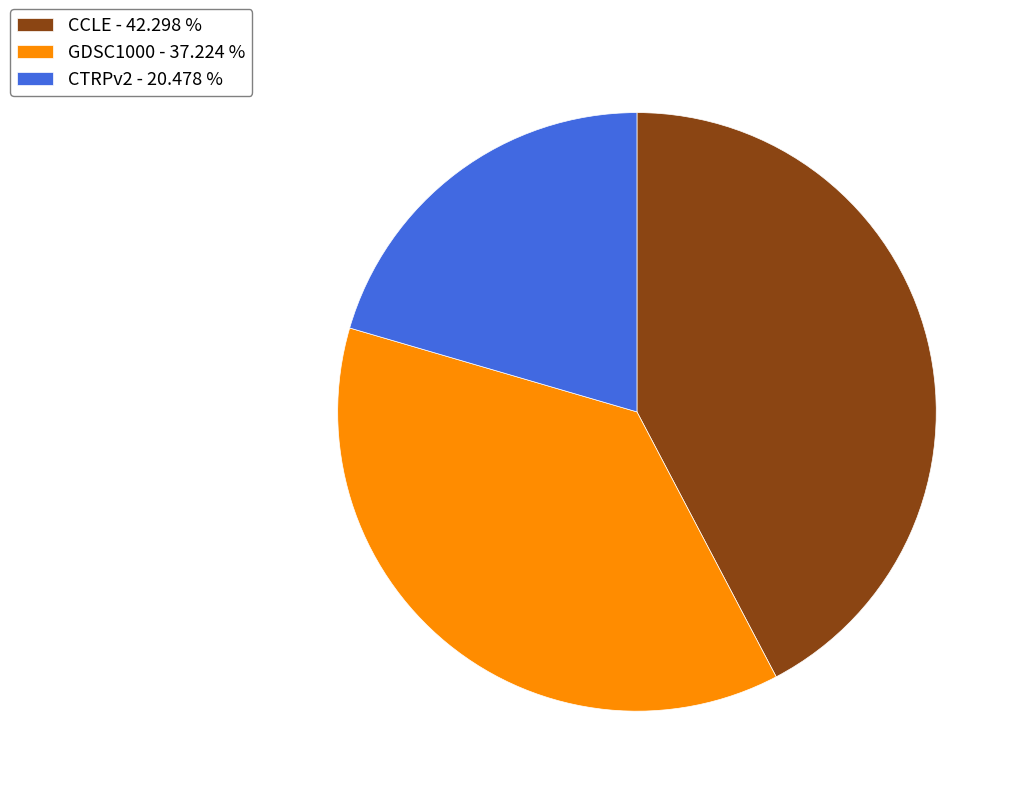

Which has a higher value, CCLE - 42.298 % or CTRPv2 - 20.478 %?

CCLE - 42.298 %